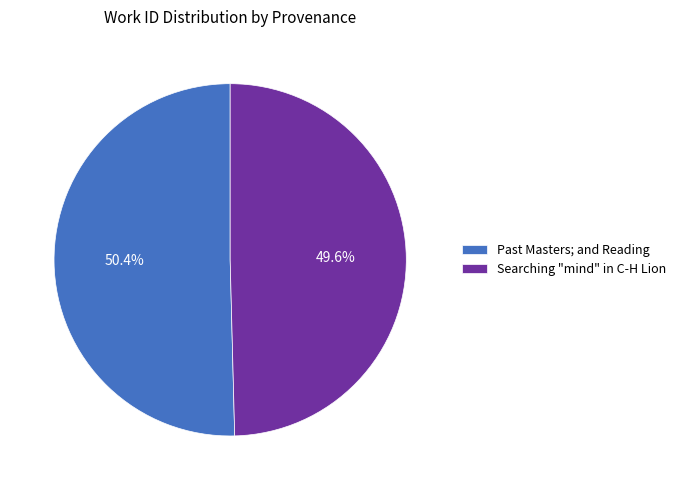

Which category has the smallest portion of the pie?

Searching "mind" in C-H Lion